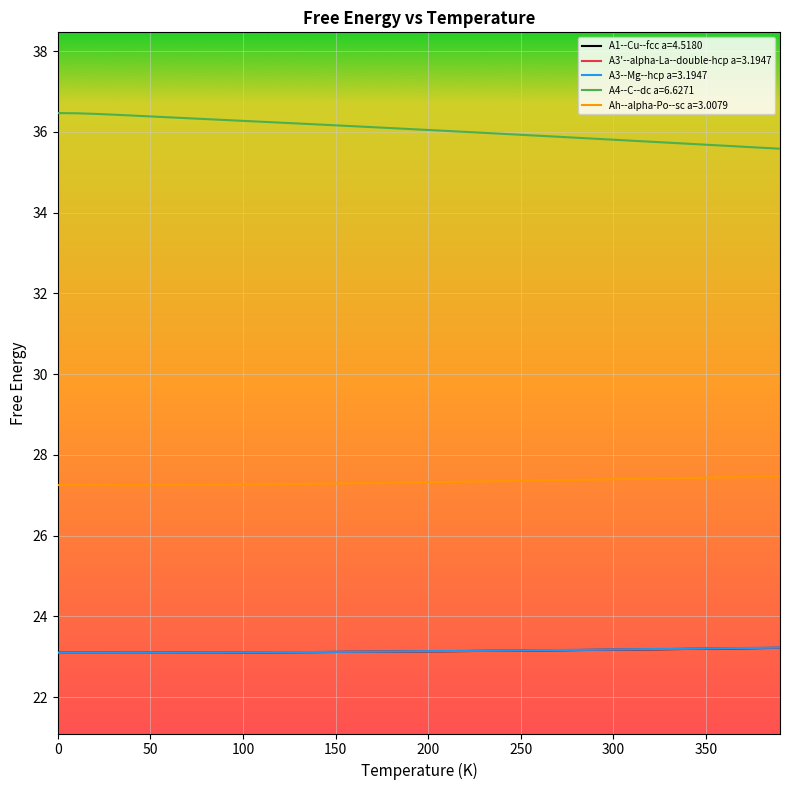

What is the minimum value for Ah--alpha-Po--sc a=3.0079?

27.2